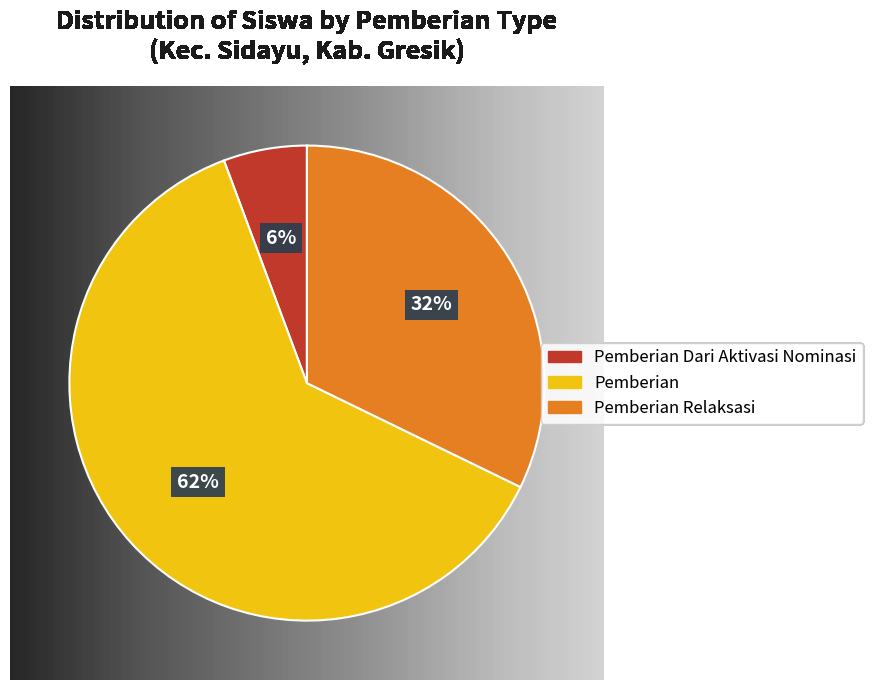

Is there a majority slice in this chart?

Yes